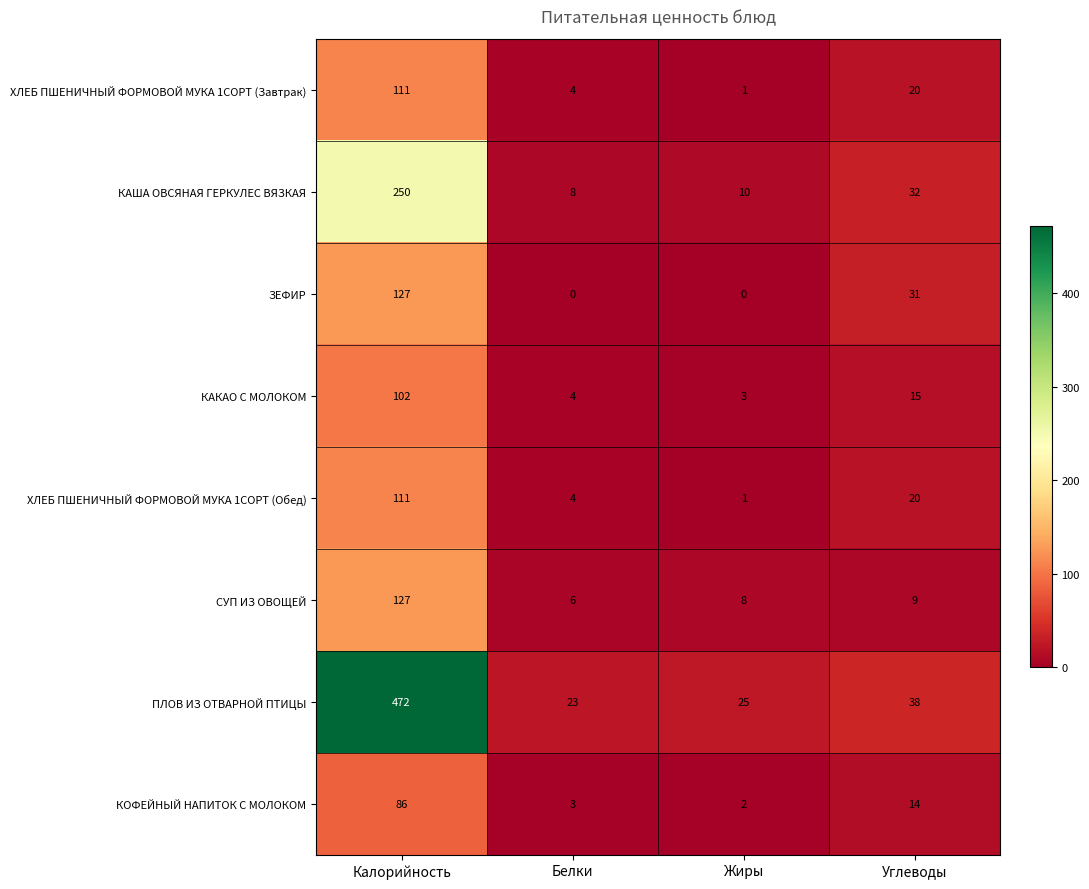

The КАКАО С МОЛОКОМ series shows 1 at Жиры. True or false?

False